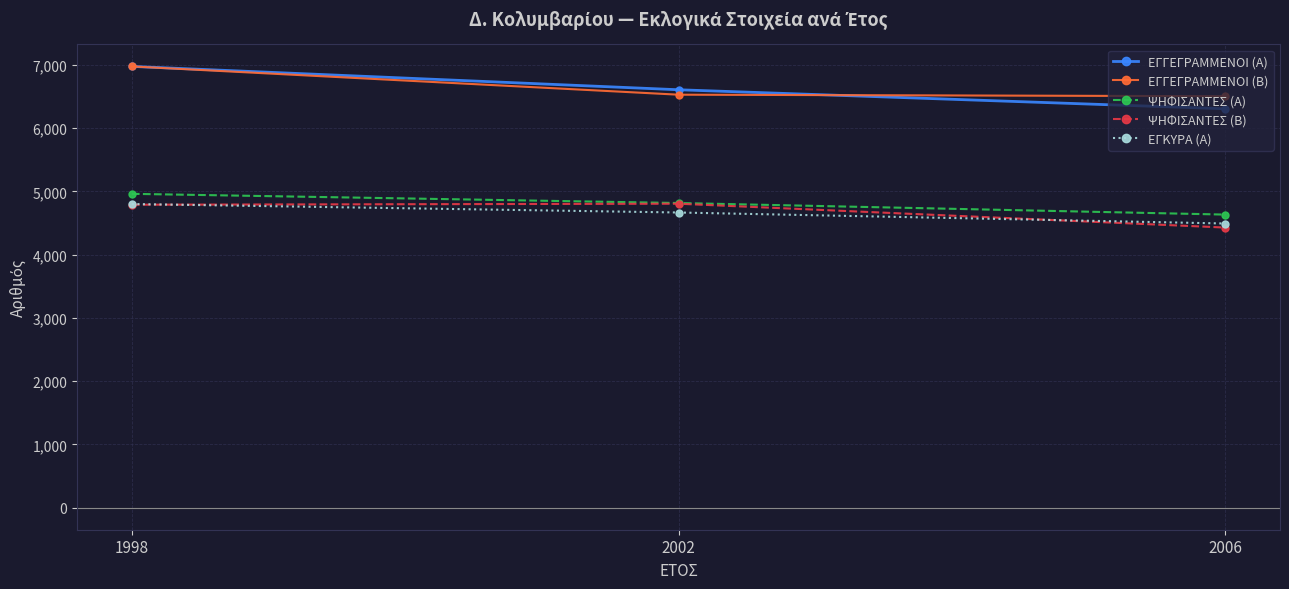

The ΕΓΓΕΓΡΑΜΜΕΝΟΙ (Α) series shows 6304 at 2006. True or false?

True